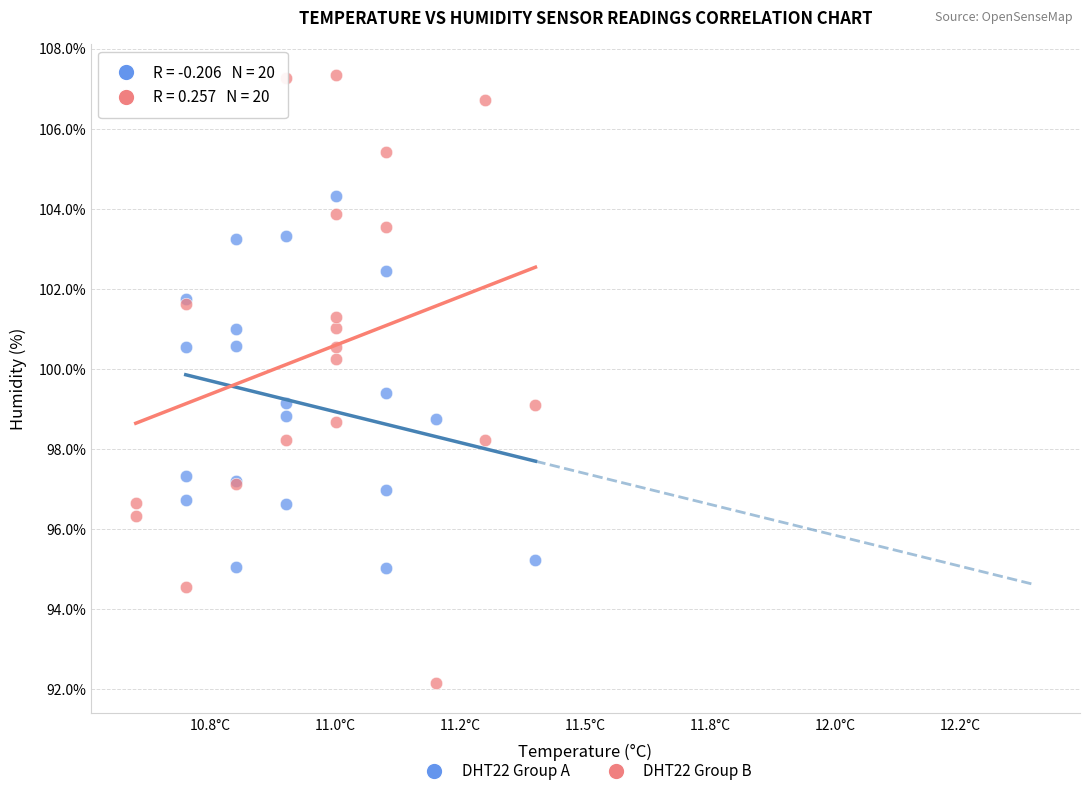

Which series contains the lowest Y value?

DHT22 Group B